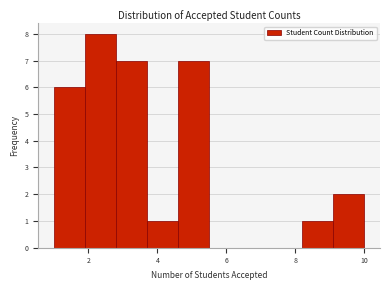

Reading left to right, list every bar in this chart as the range it spans on the x-axis followed by its height. Neither the bar edges nor the heights are printed on the chart, so give them approximately, as read against the axes.

1.0 to 1.9: 6
1.9 to 2.8: 8
2.8 to 3.7: 7
3.7 to 4.6: 1
4.6 to 5.5: 7
5.5 to 6.4: 0
6.4 to 7.3: 0
7.3 to 8.2: 0
8.2 to 9.1: 1
9.1 to 10.0: 2